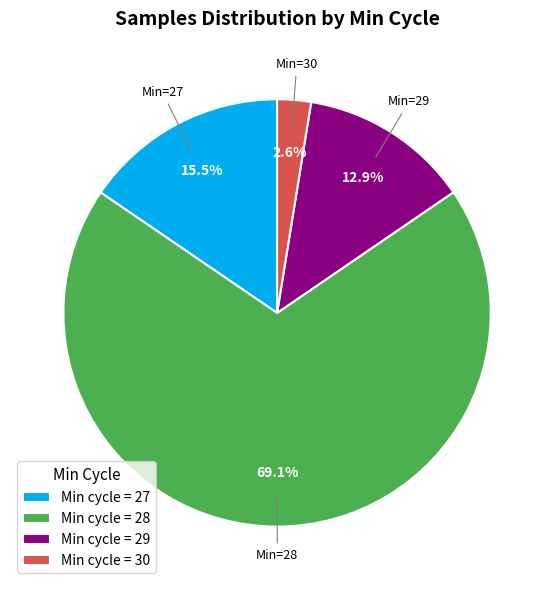

Which slice is the smallest?

Min cycle = 30